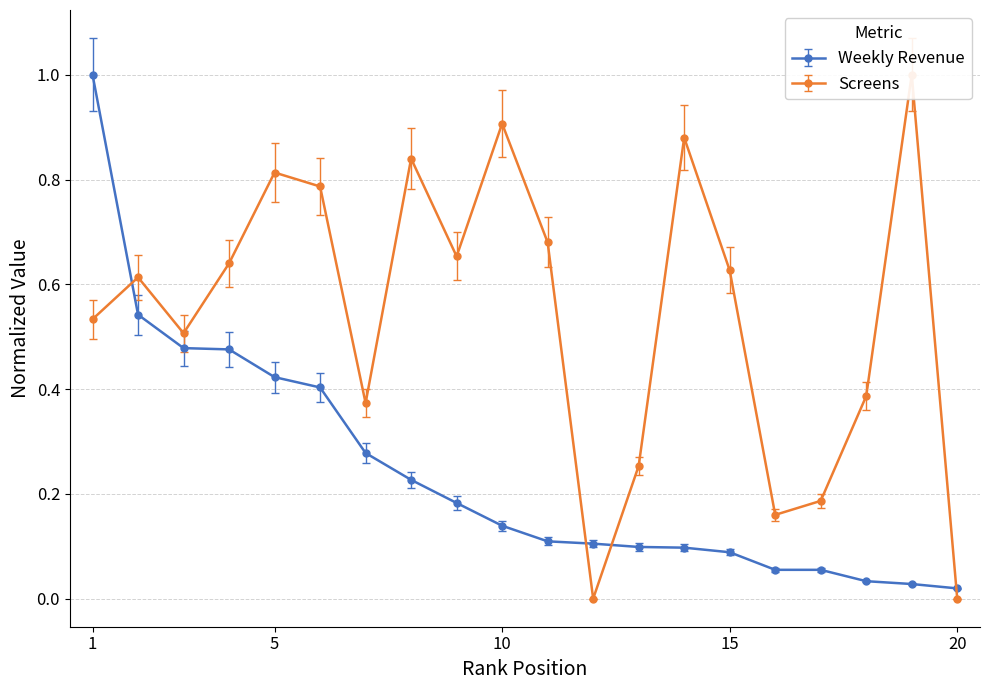

Reading left to right, transcribe all the data shown in this chart.

Weekly Revenue (HUF): 1=1.0	2=0.5	3=0.5	4=0.5	5=0.4	6=0.4	7=0.3	8=0.2	9=0.2	10=0.1	11=0.1	12=0.1	13=0.1	14=0.1	15=0.1	16=0.1	17=0.1	18=0.0	19=0.0	20=0.0
Screens: 1=0.5	2=0.6	3=0.5	4=0.6	5=0.8	6=0.8	7=0.4	8=0.8	9=0.7	10=0.9	11=0.7	12=0.0	13=0.3	14=0.9	15=0.6	16=0.2	17=0.2	18=0.4	19=1.0	20=0.0